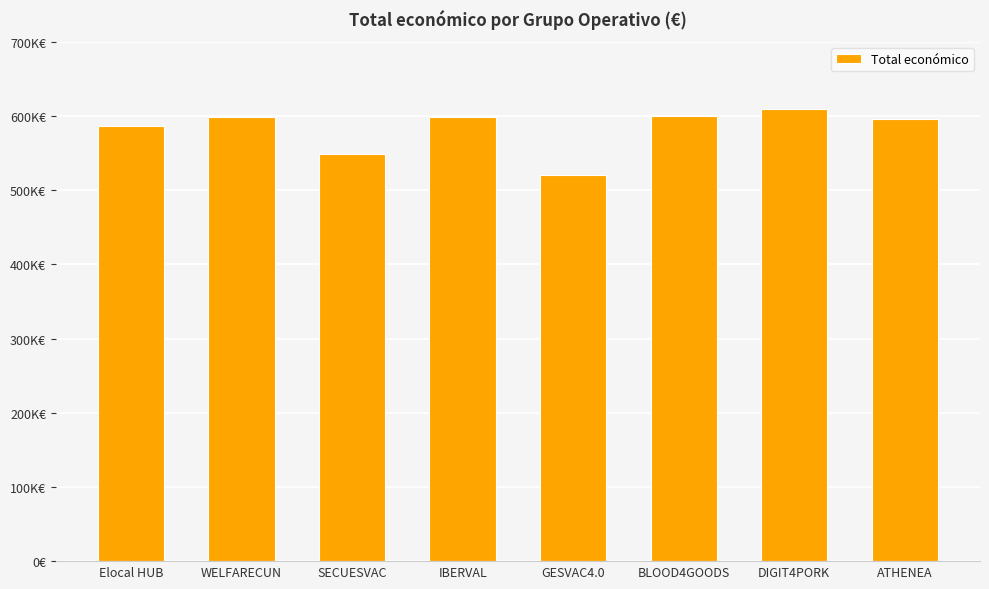

At which label does the data first exceed 598303?

WELFARECUN